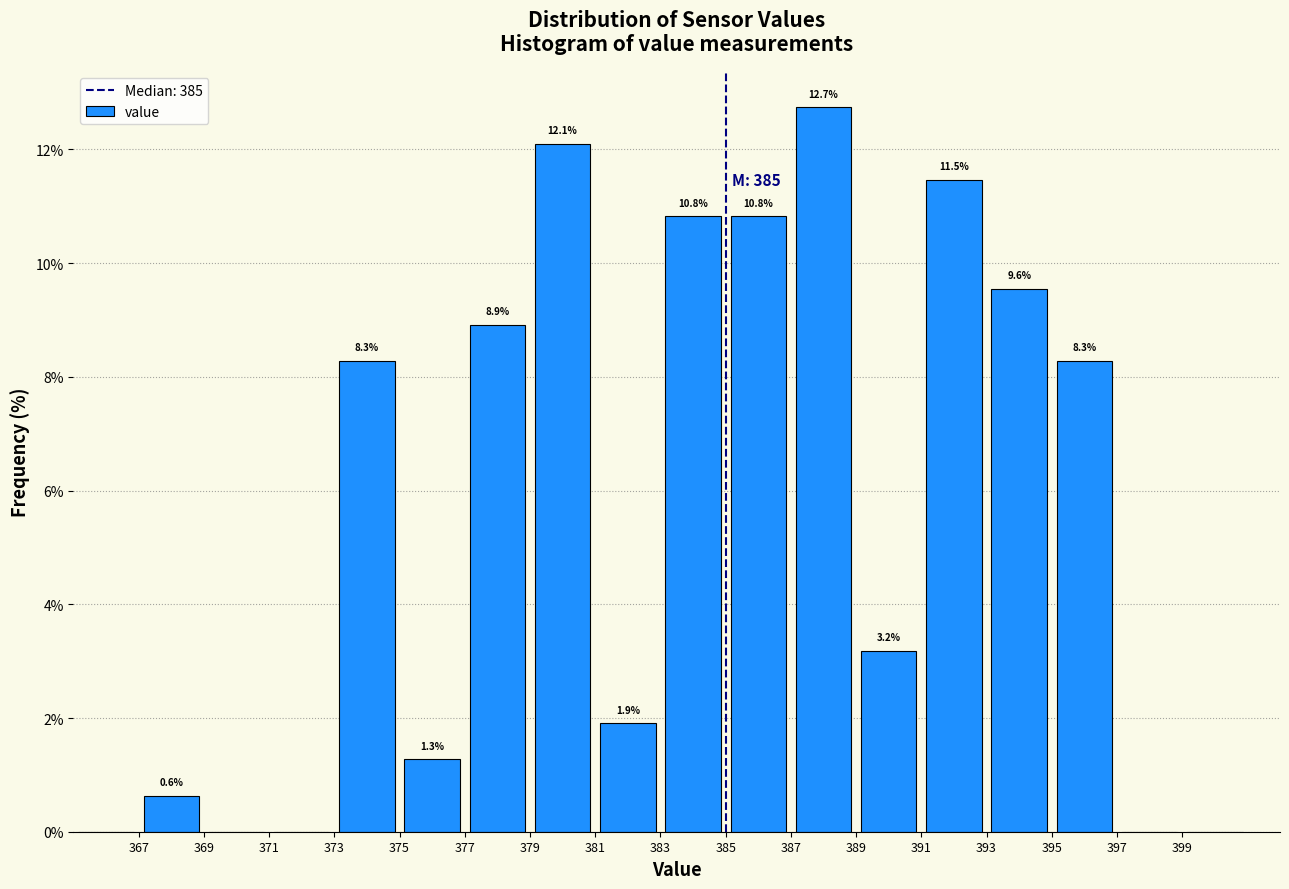

Which range on the x-axis has the tallest bar?

387 to 389